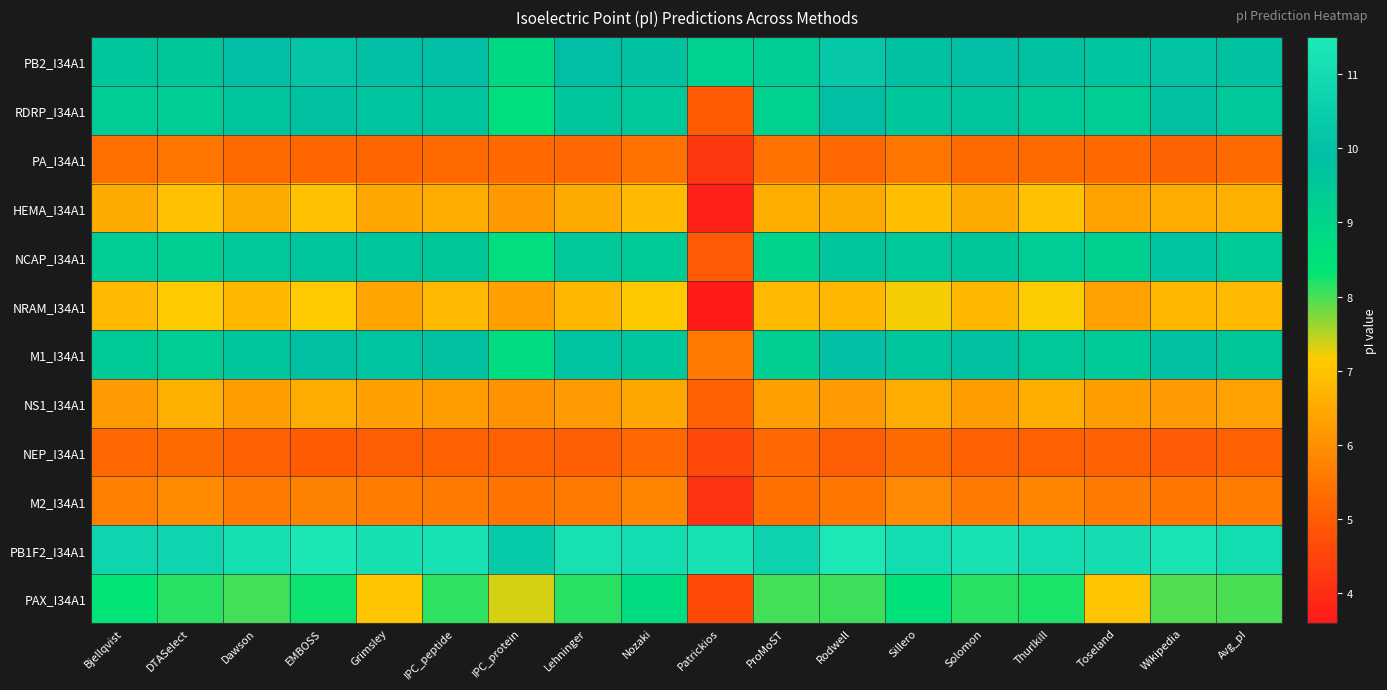

What is the difference between the highest and lowest values at Thurlkill?

5.9